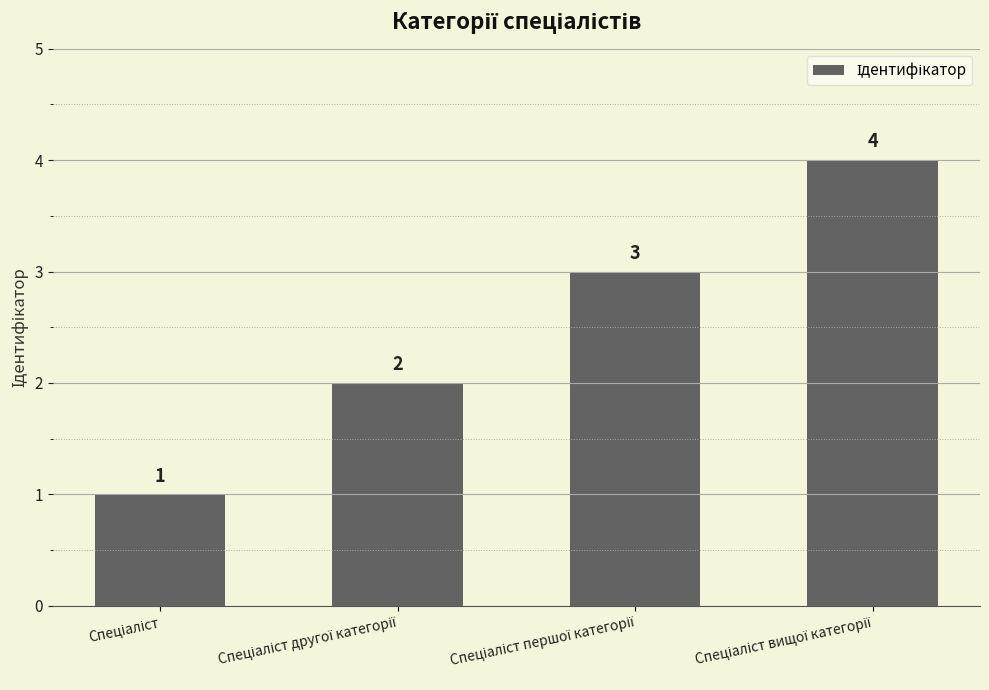

What is the greatest value displayed?

4